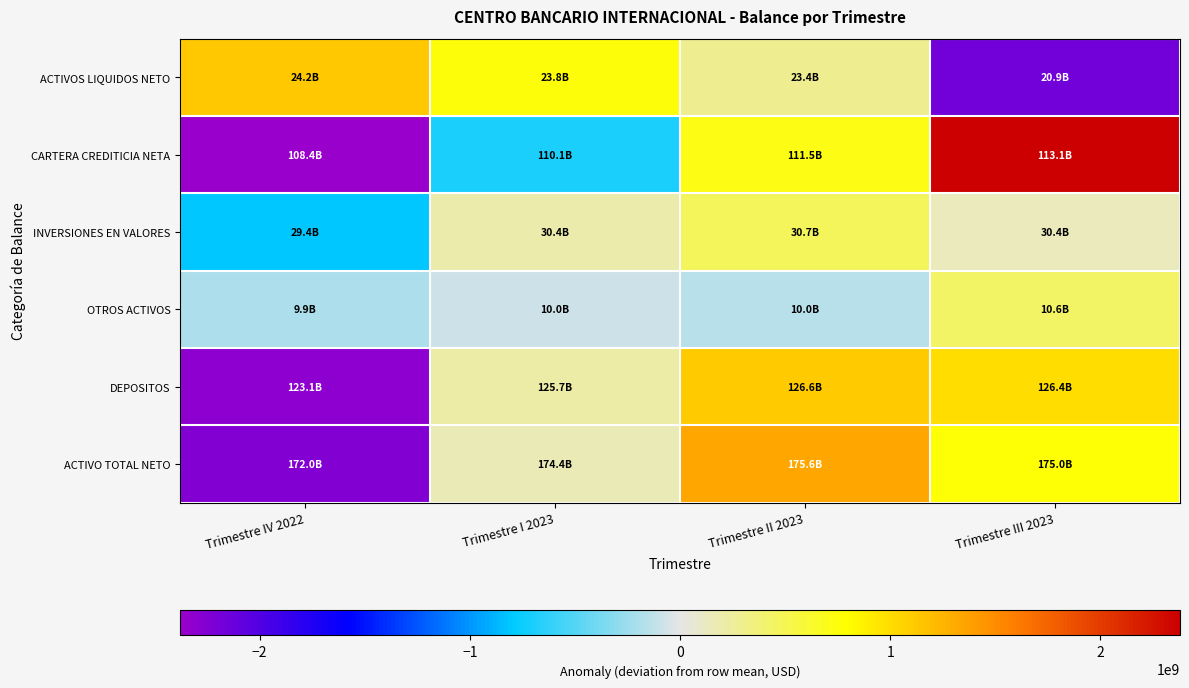

What is the total value across all series at Trimestre IV 2022?

-6833371509.3